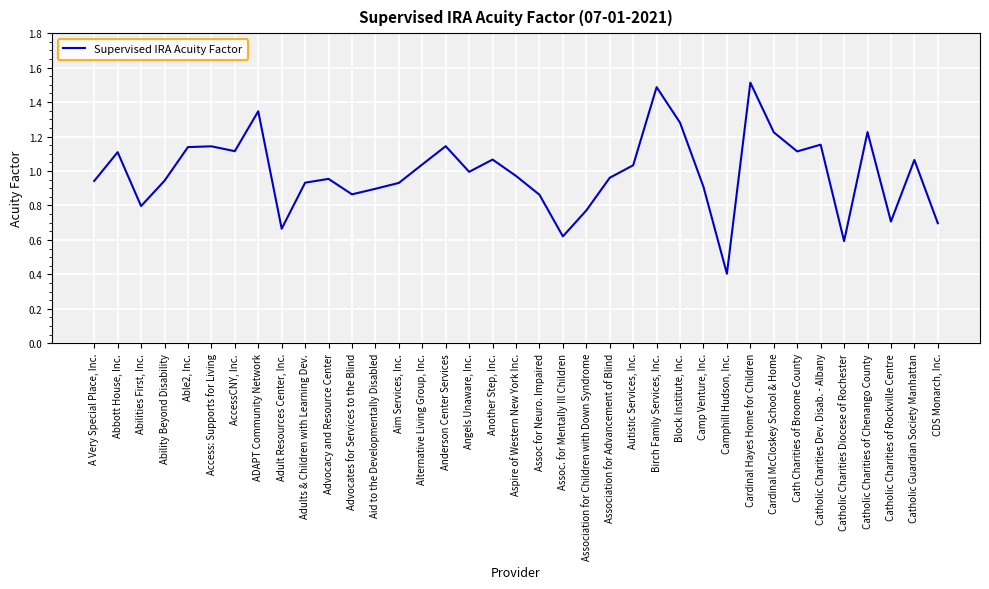

List the labels in order of value, largest first.

Cardinal Hayes Home for Children, Birch Family Services, Inc., ADAPT Community Network, Block Institute, Inc., Catholic Charities of Chenango County, Cardinal McCloskey School & Home, Catholic Charities Dev. Disab. - Albany, Anderson Center Services, Access: Supports for Living, Able2, Inc., AccessCNY, Inc., Cath Charities of Broome County, Abbott House, Inc., Another Step, Inc., Catholic Guardian Society Manhattan, Alternative Living Group, Inc., Autistic Services, Inc., Angels Unaware, Inc., Aspire of Western New York Inc., Association for Advancement of Blind, Advocacy and Resource Center, Ability Beyond Disability, A Very Special Place, Inc., Adults & Children with Learning Dev., Aim Services, Inc., Camp Venture, Inc., Aid to the Developmentally Disabled, Advocates for Services to the Blind, Assoc for Neuro. Impaired, Abilities First, Inc., Association for Children with Down Syndrome, Catholic Charities of Rockville Centre, CDS Monarch, Inc., Adult Resources Center, Inc., Assoc. for Mentally Ill Children, Catholic Charities Diocese of Rochester, Camphill Hudson, Inc.